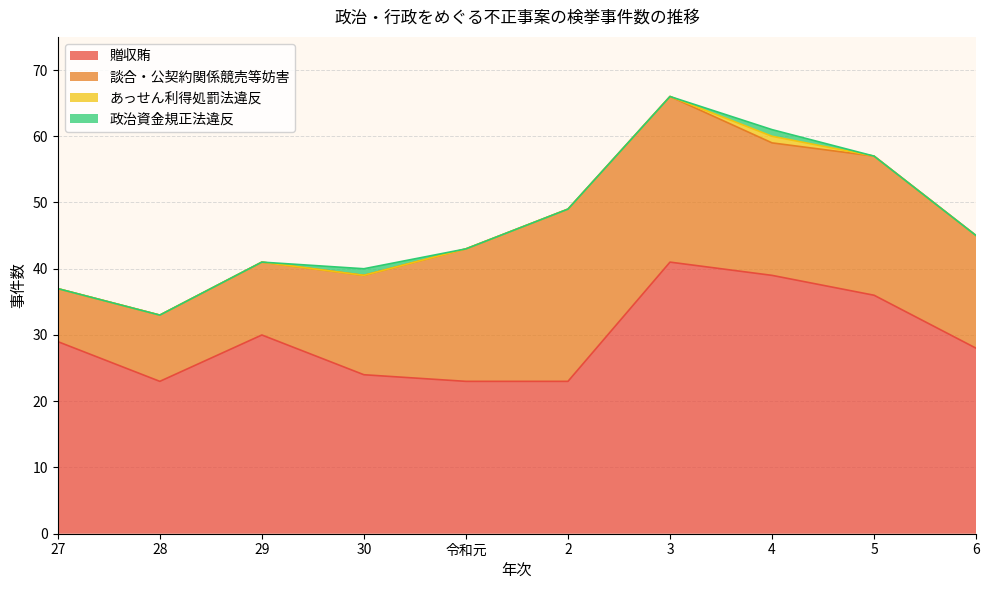

Which category has the highest value in the あっせん利得処罰法違反 series?

4